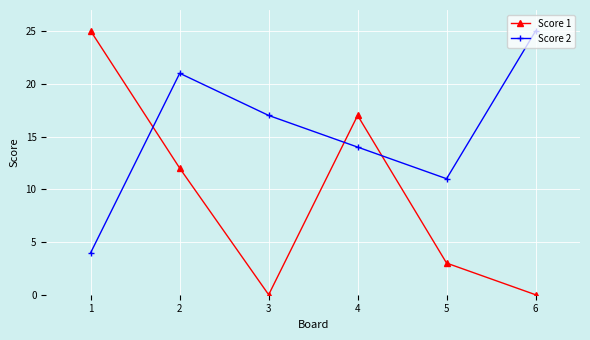

How many times do Score 1 and Score 2 cross each other?

3